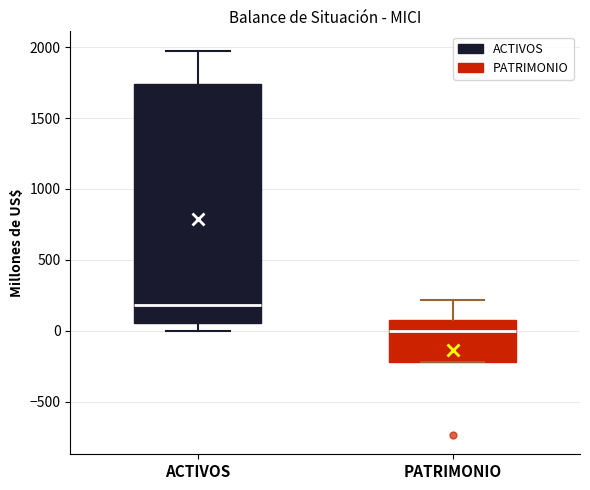

Reading left to right, read every box against the y-axis: the position of its median line, the range the box covers, and the ends of its whiskers. The values are not printed on the chart, so give them approximately, as read against the axis.

ACTIVOS: median 200, box 50 to 1750, whiskers 0 to 2000
PATRIMONIO: median 0, box -200 to 100, whiskers -200 to 200